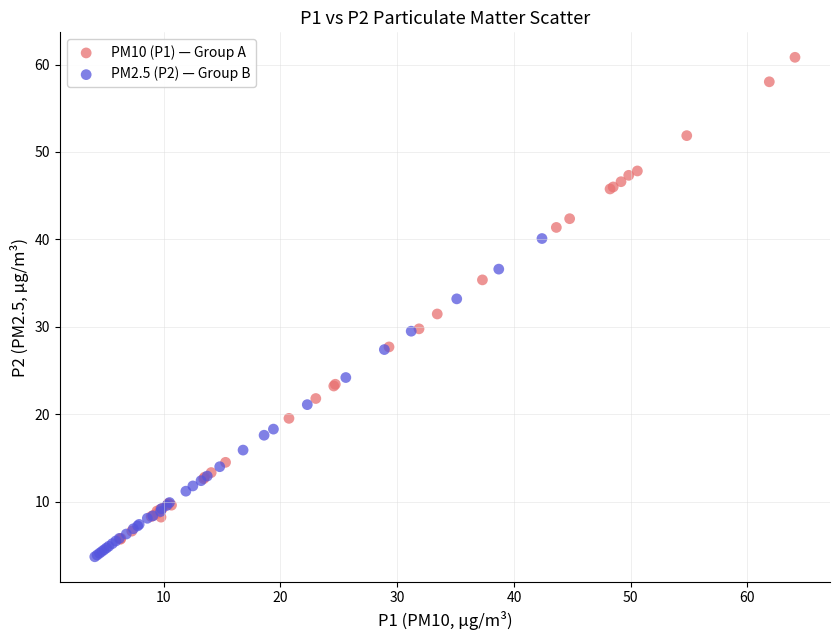

Which series reaches the maximum Y coordinate?

PM10 (P1) — Group A